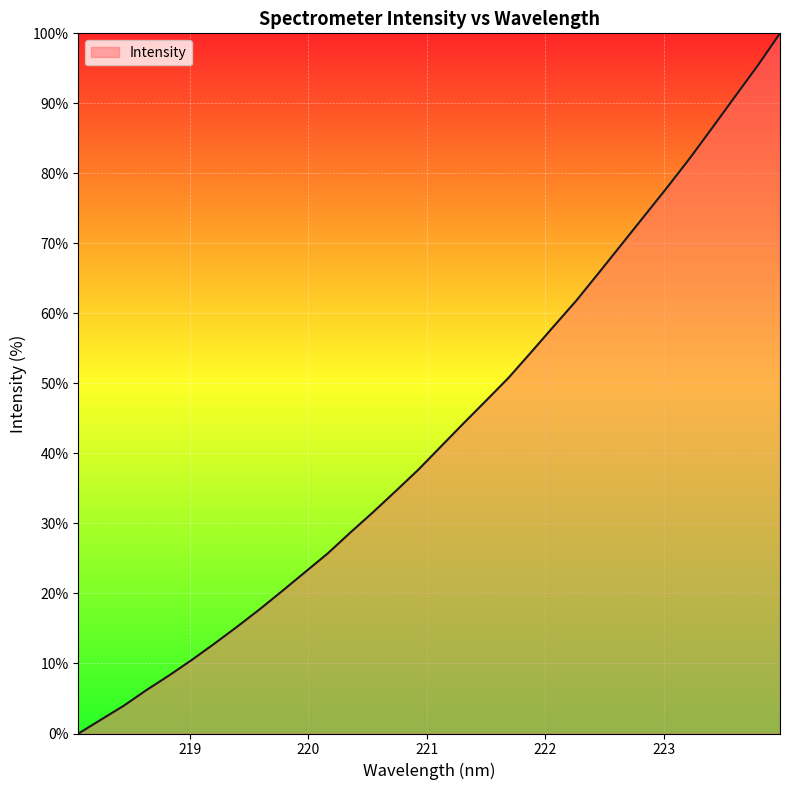

How many lines are shown in the chart?

1